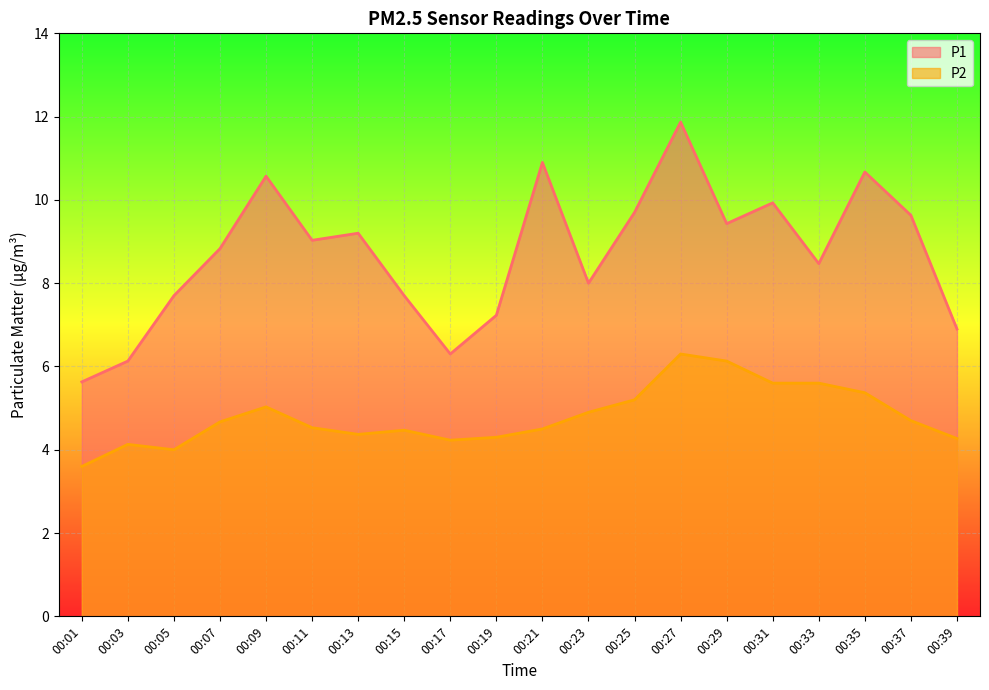

True or false: P2 has a value of 5.6 at 00:31.

True